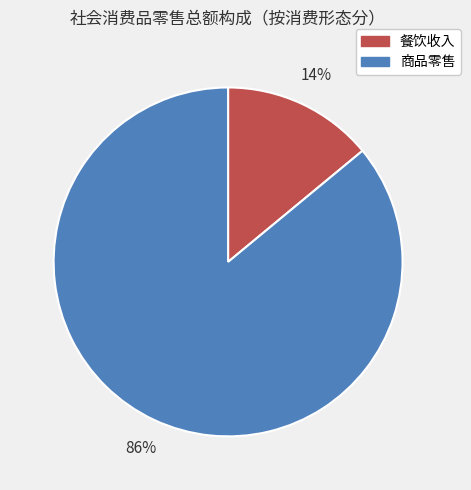

The 餐饮收入 slice represents 6% of the pie. True or false?

False